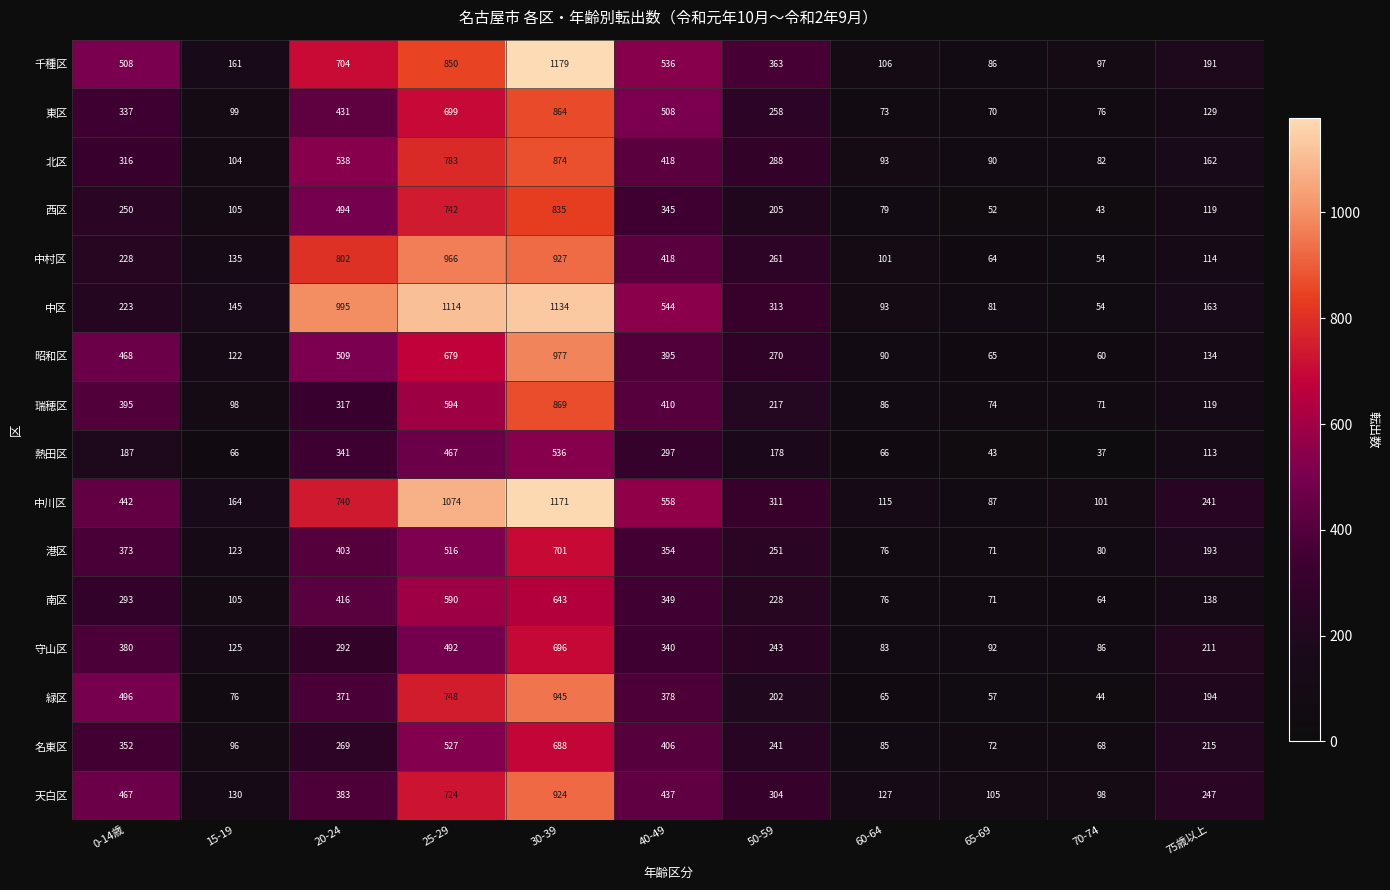

What is the total value across all series at 20-24?

8005